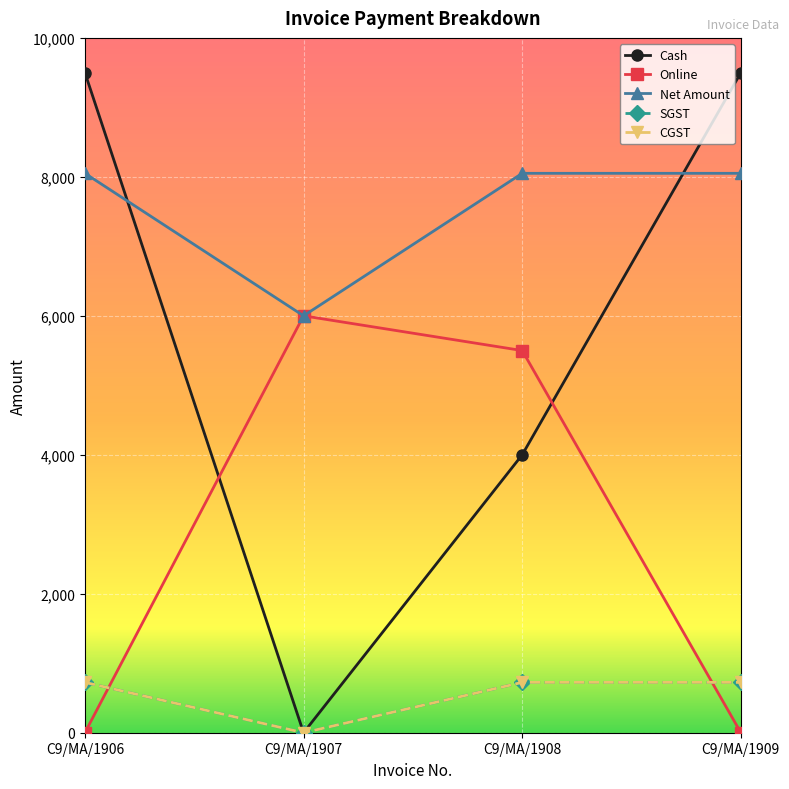

Reading left to right, list all the values displayed in this chart.

Cash: C9/MA/1906=9500.0	C9/MA/1907=0.0	C9/MA/1908=4000.0	C9/MA/1909=9500.0
Online: C9/MA/1906=0.0	C9/MA/1907=6000.0	C9/MA/1908=5500.0	C9/MA/1909=0.0
Net Amount: C9/MA/1906=8050.8	C9/MA/1907=6000.0	C9/MA/1908=8050.8	C9/MA/1909=8050.8
SGST: C9/MA/1906=724.6	C9/MA/1907=0.0	C9/MA/1908=724.6	C9/MA/1909=724.6
CGST: C9/MA/1906=724.6	C9/MA/1907=0.0	C9/MA/1908=724.6	C9/MA/1909=724.6